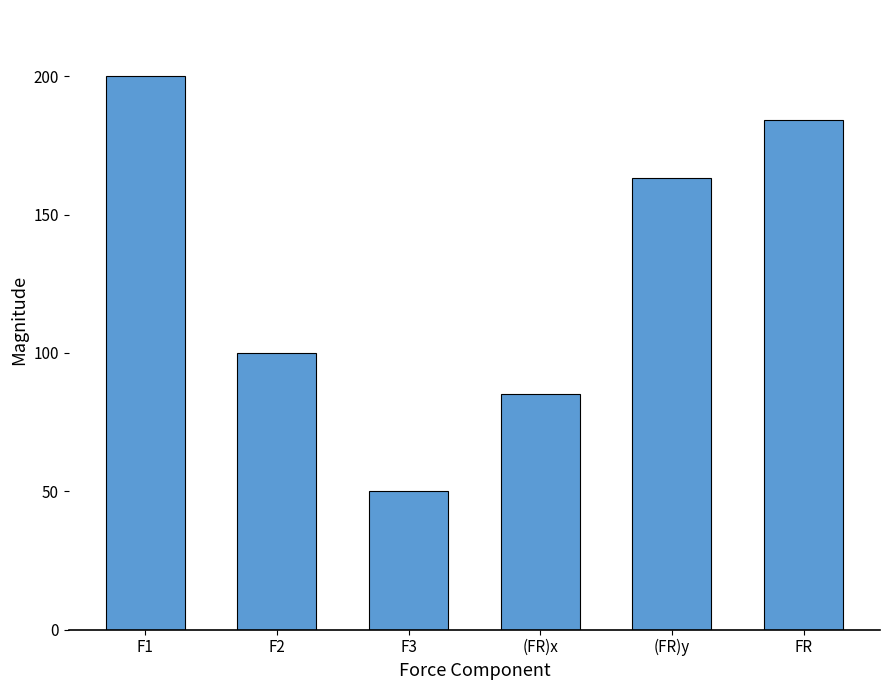

Are the bars horizontal?

No